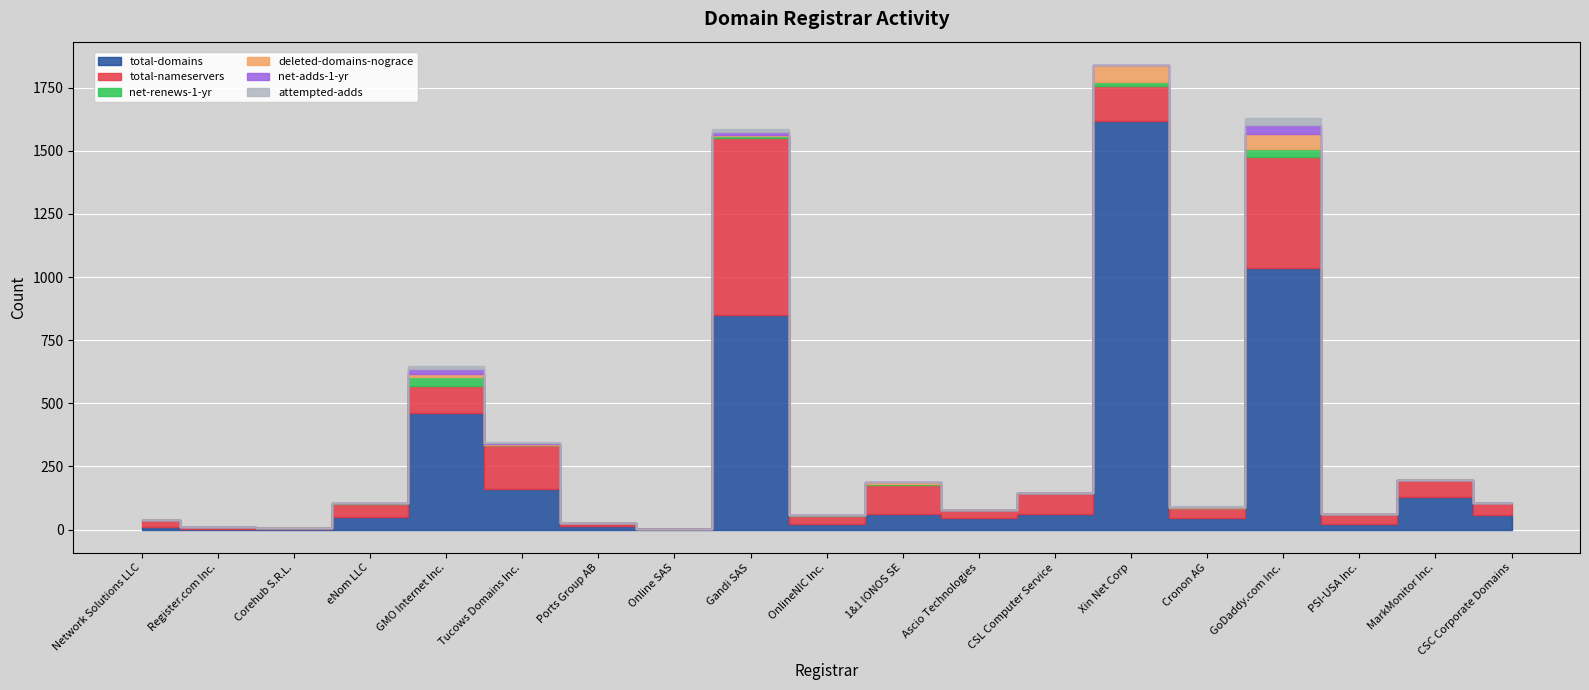

Where does the total-domains series first go above 51?

GMO Internet Inc.